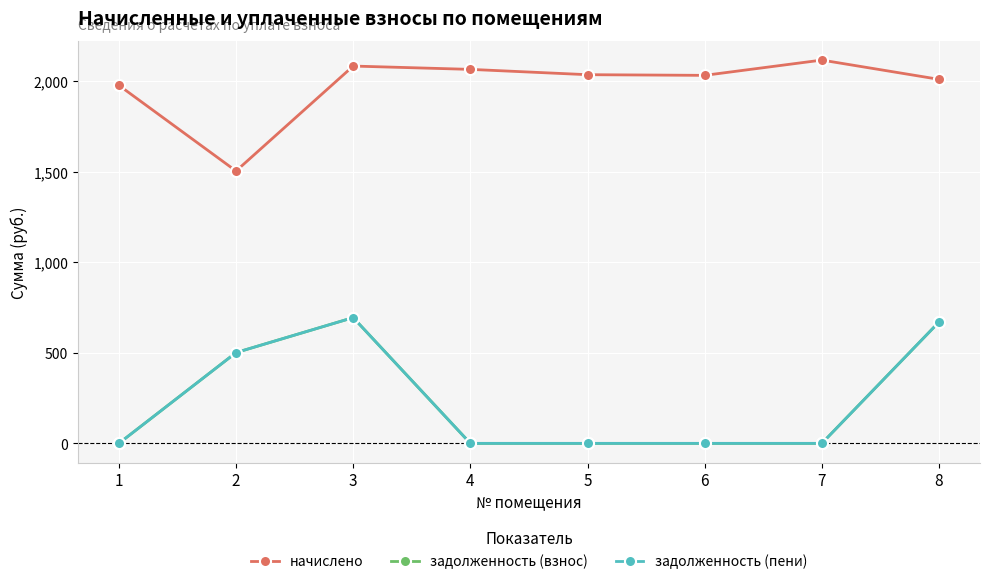

The задолженность (пени) series shows 501.0 at 2. True or false?

True